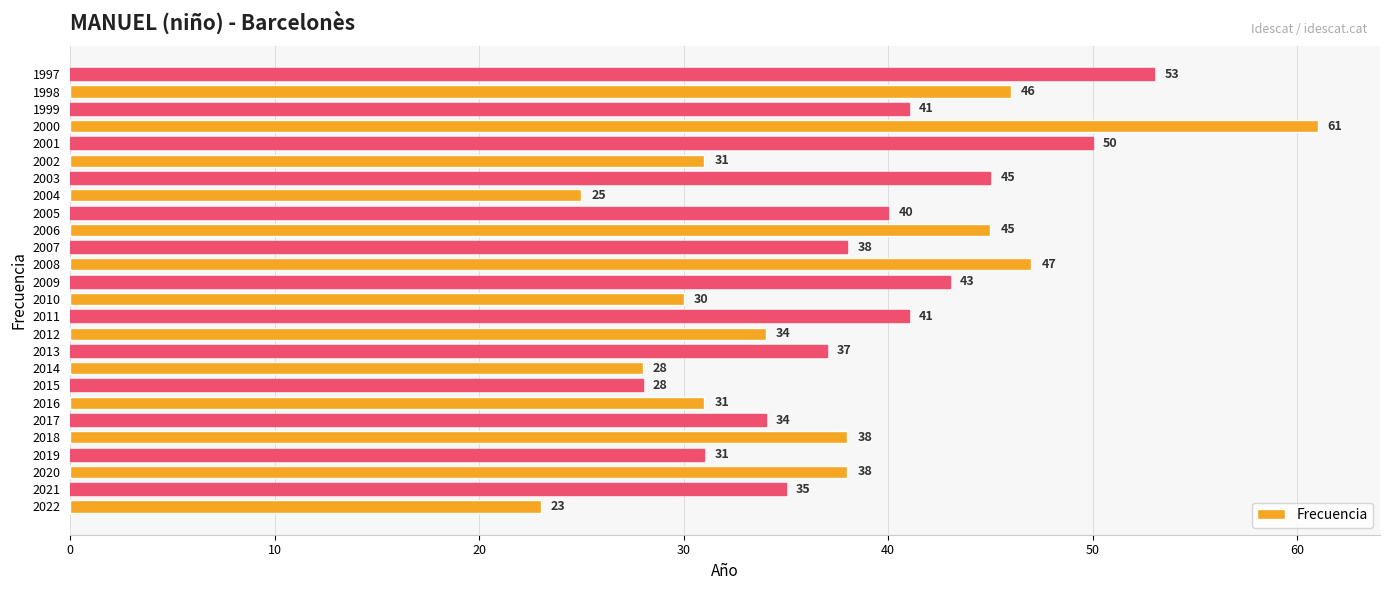

Approximately how many times larger is the value at 2018 compared to 2019?

1.2